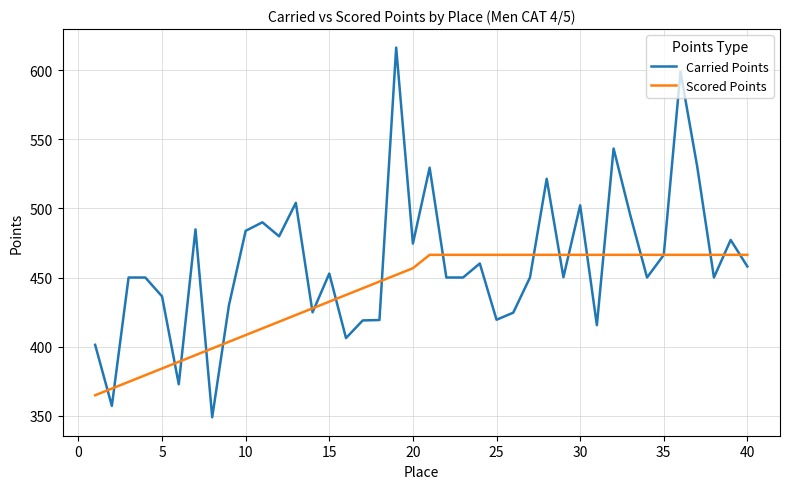

What is the highest value of the Carried Points series?

616.3